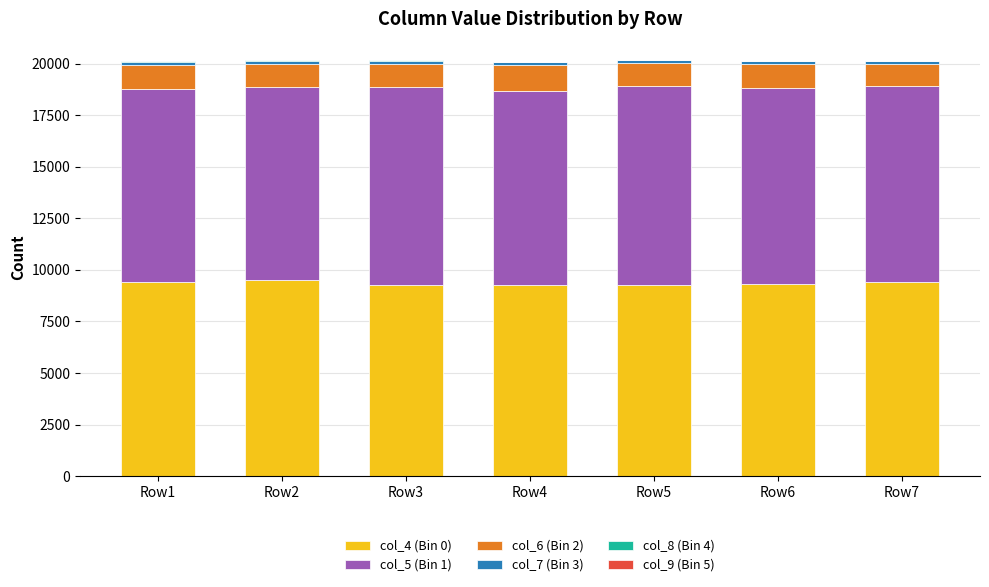

The col_5 (Bin 1) series shows 9447 at Row4. True or false?

True